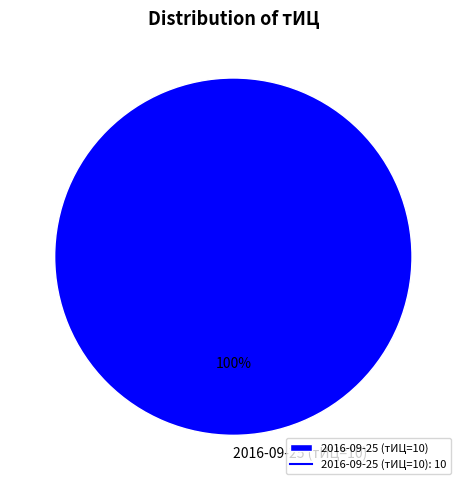

Which category accounts for the majority?

2016-09-25 (тИЦ=10)